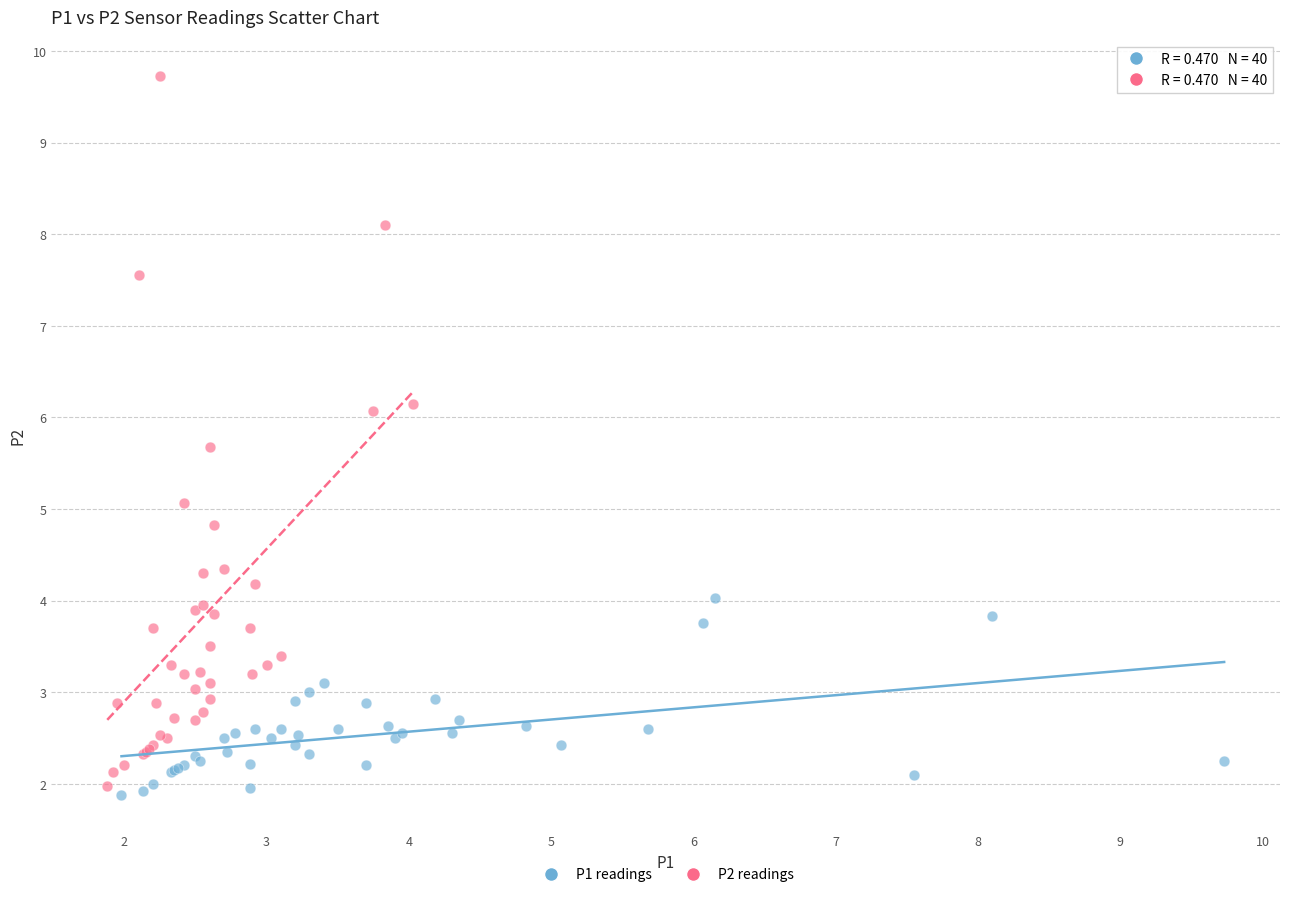

Which series has the largest Y range (max minus min)?

P2 readings